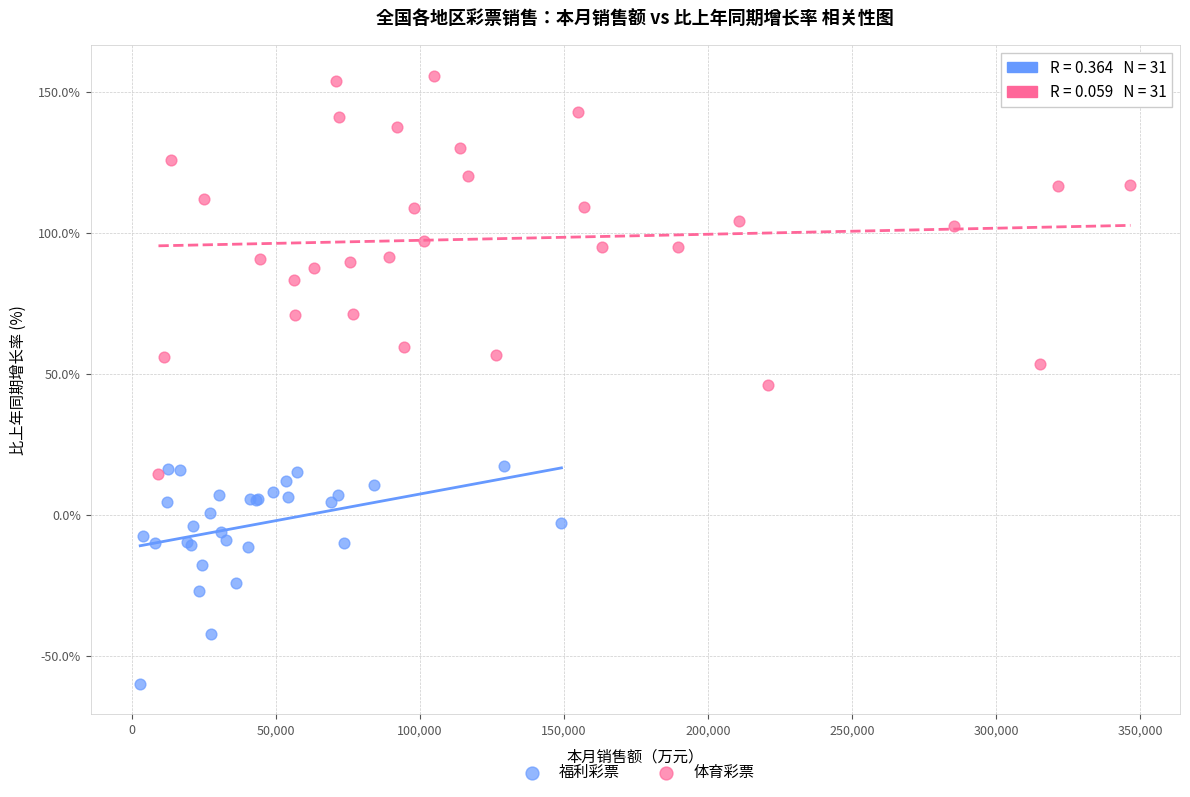

Which series has the widest spread of Y values?

体育彩票